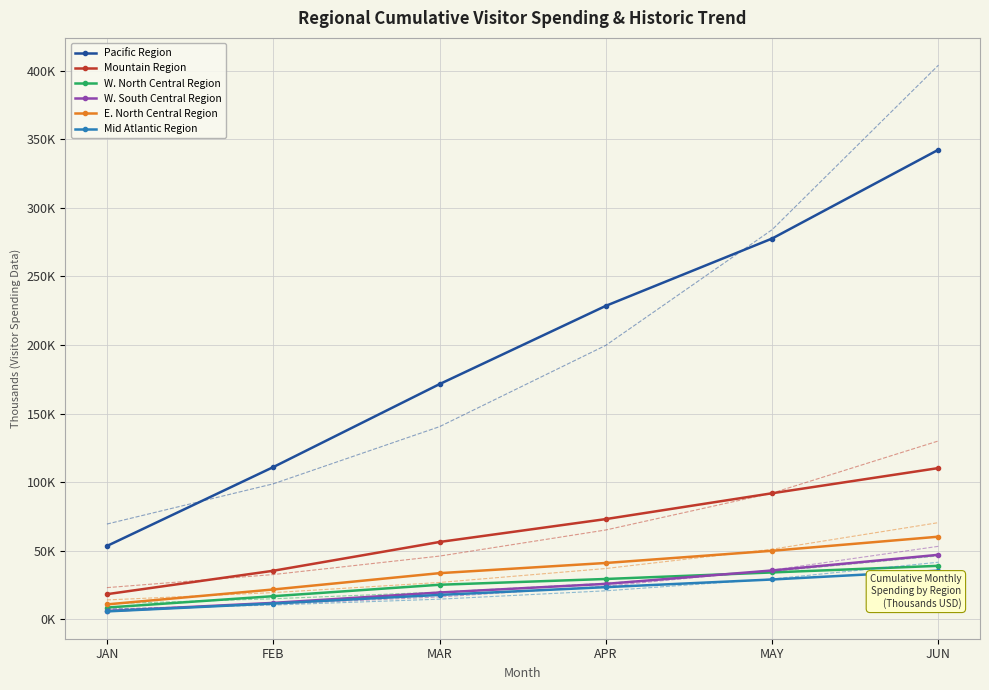

Which has a higher value, JAN or JUN?

JUN